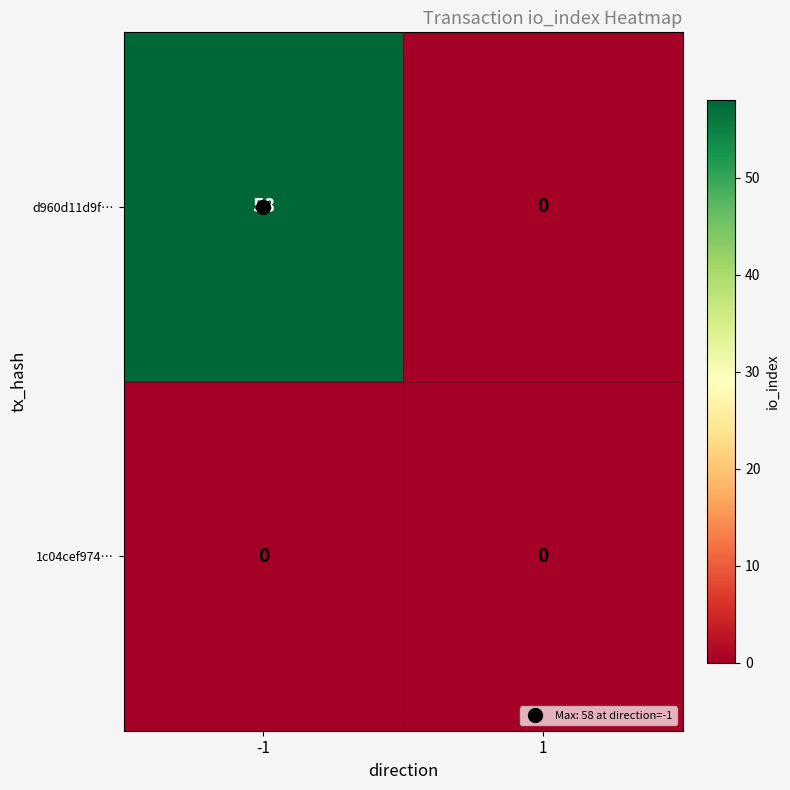

Between -1 and 1, which series saw the biggest shift?

d960d11d9f…